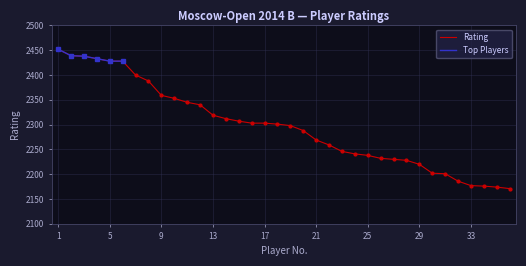

True or false: the data shows 2353 at 10.

True